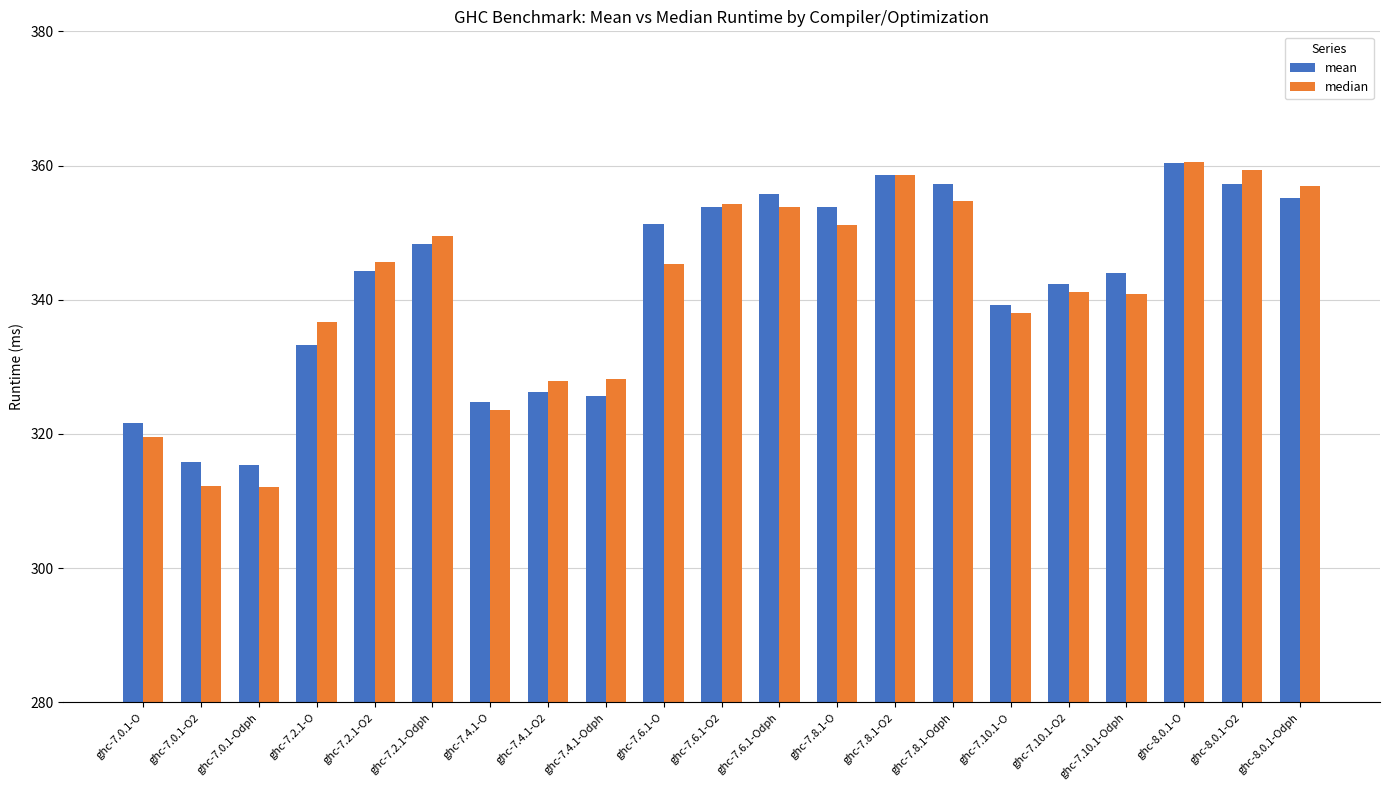

What is the difference between the maximum and minimum values in the median series?

48.3